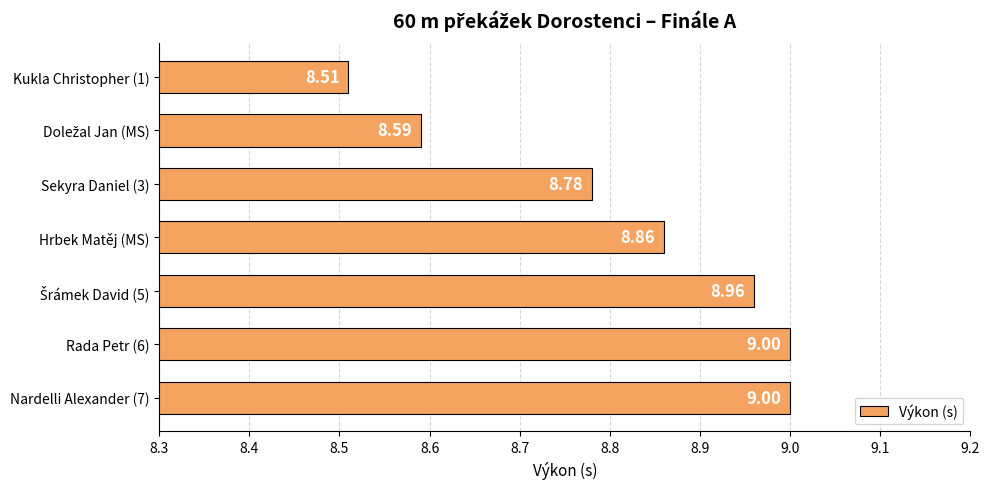

What is the difference between the second highest and minimum values?

0.5